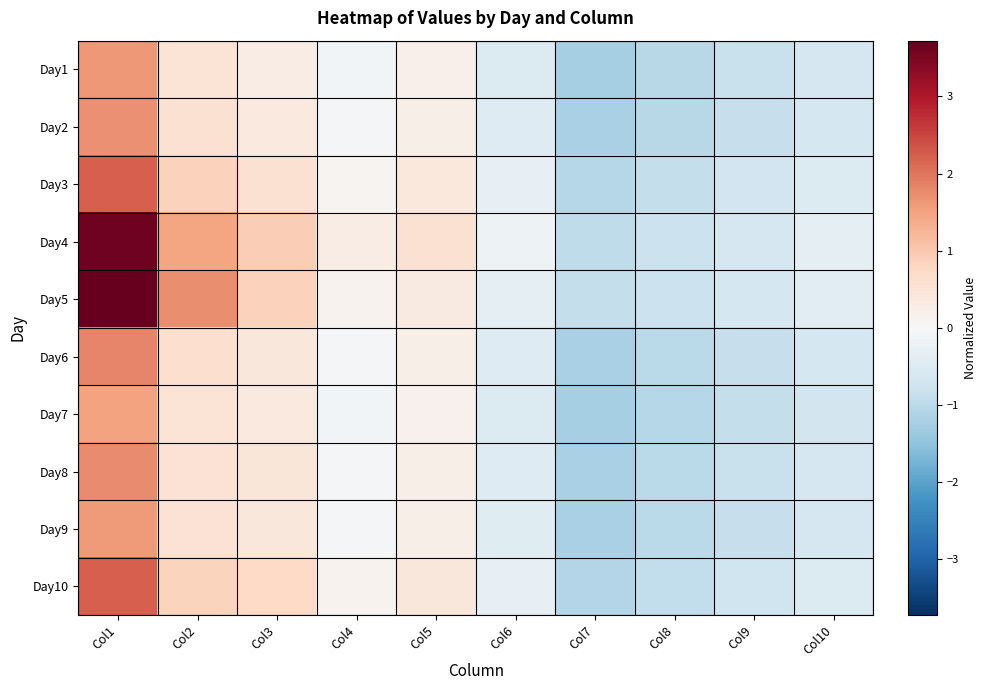

What is the difference between the highest and lowest values at Col1?

2.2